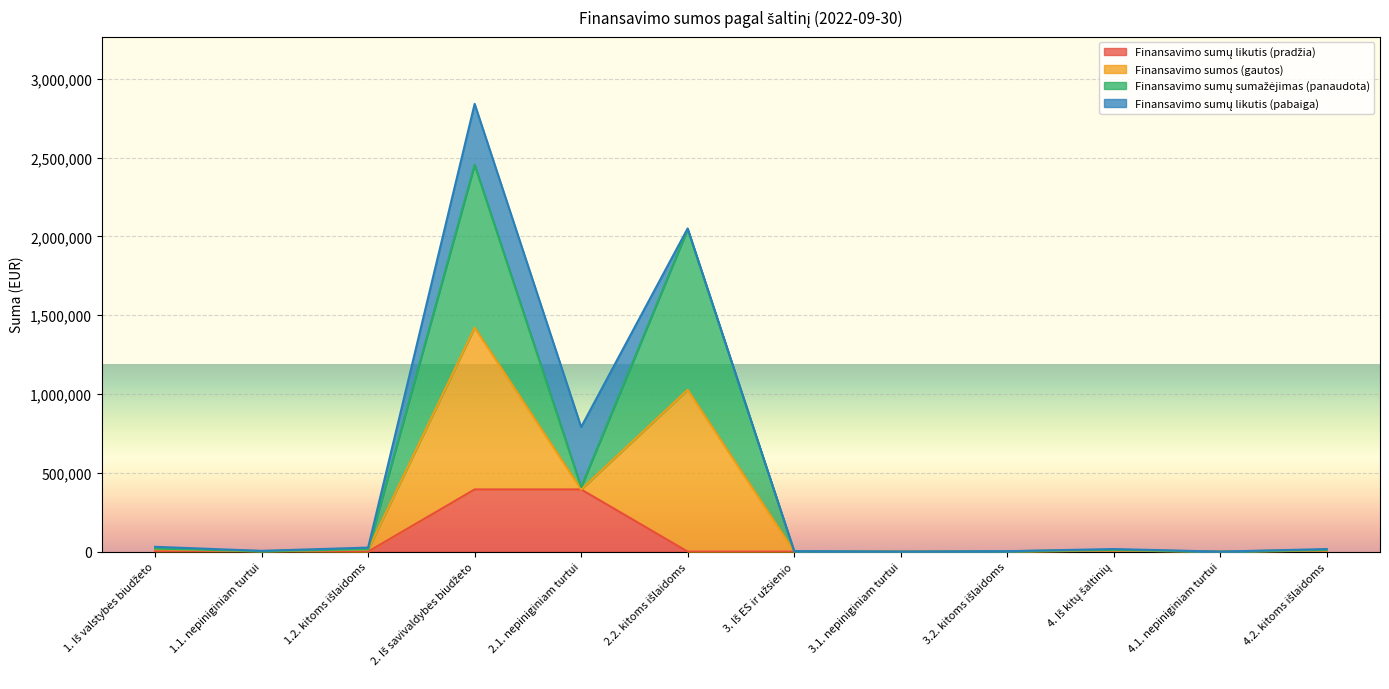

True or false: Finansavimo sumų likutis (pradžia) has a value of 225100.2 at 3.2. kitoms išlaidoms.

False